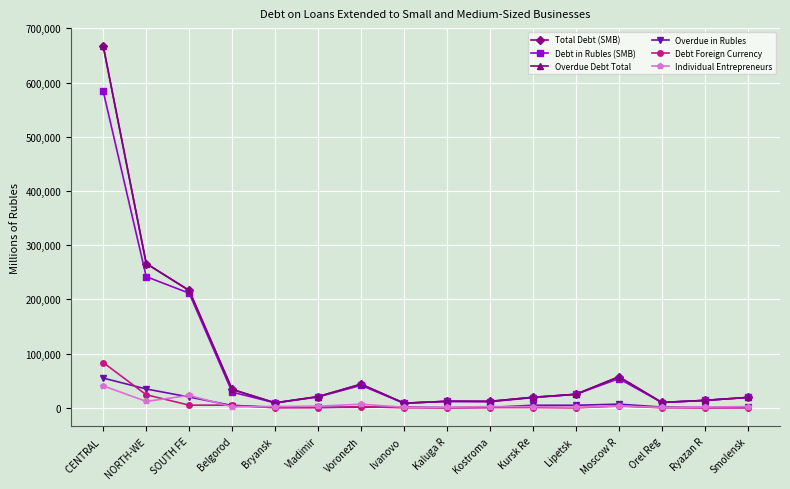

What is the difference between the maximum and second lowest values in the Total Debt (SMB) series?

657814